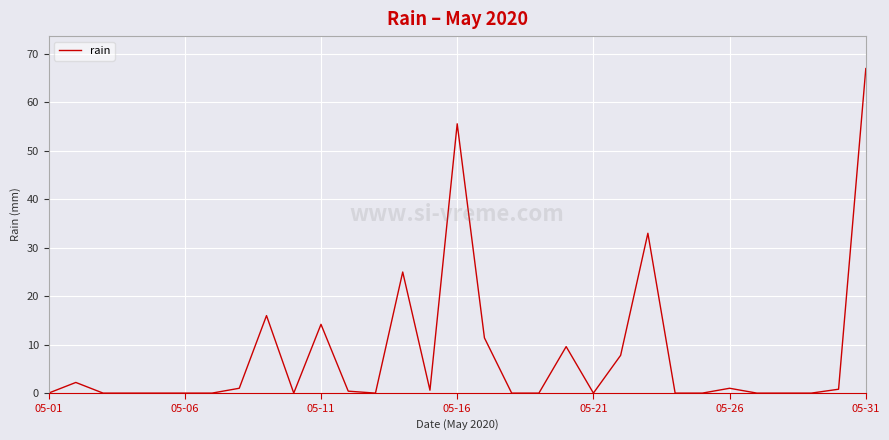

What is the difference between the maximum and minimum values?

67.0